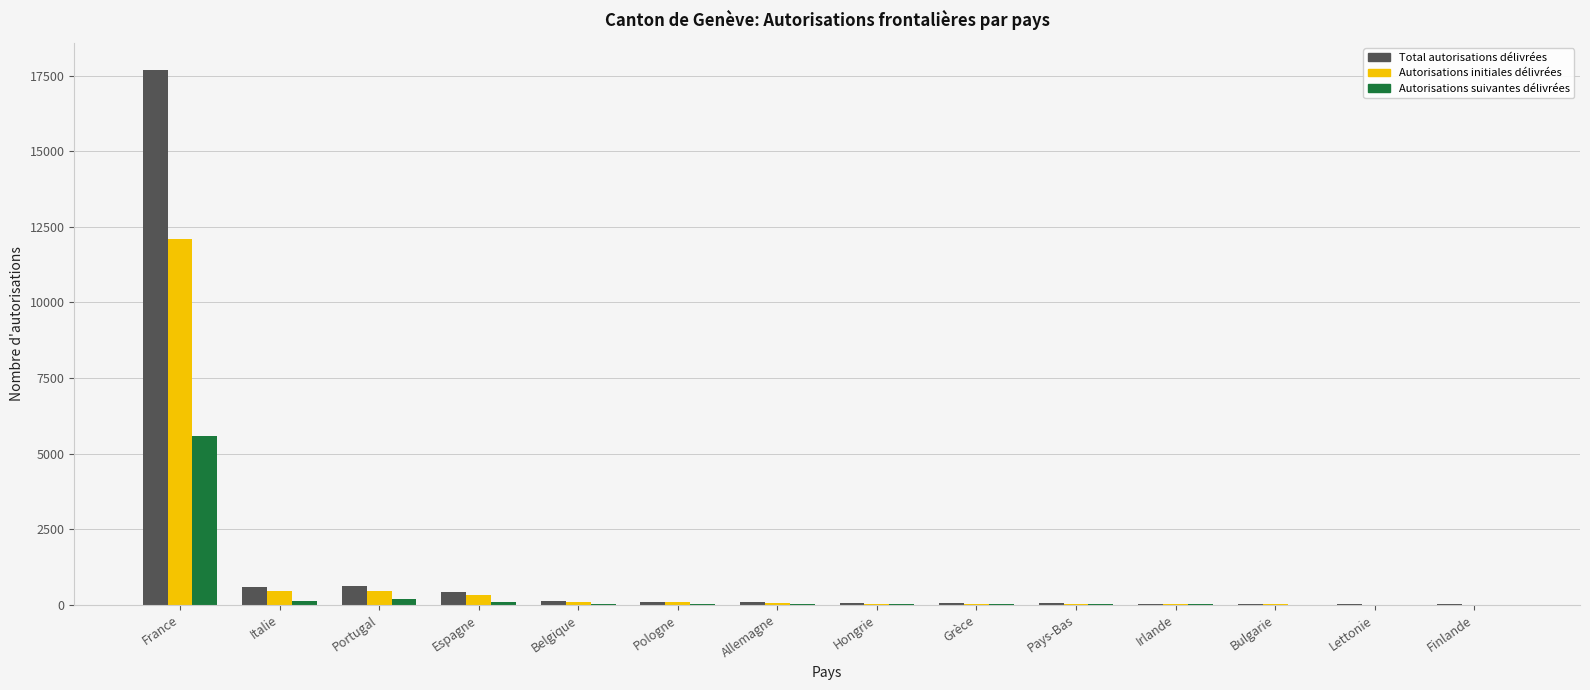

At which category is the sum across all series the highest?

France